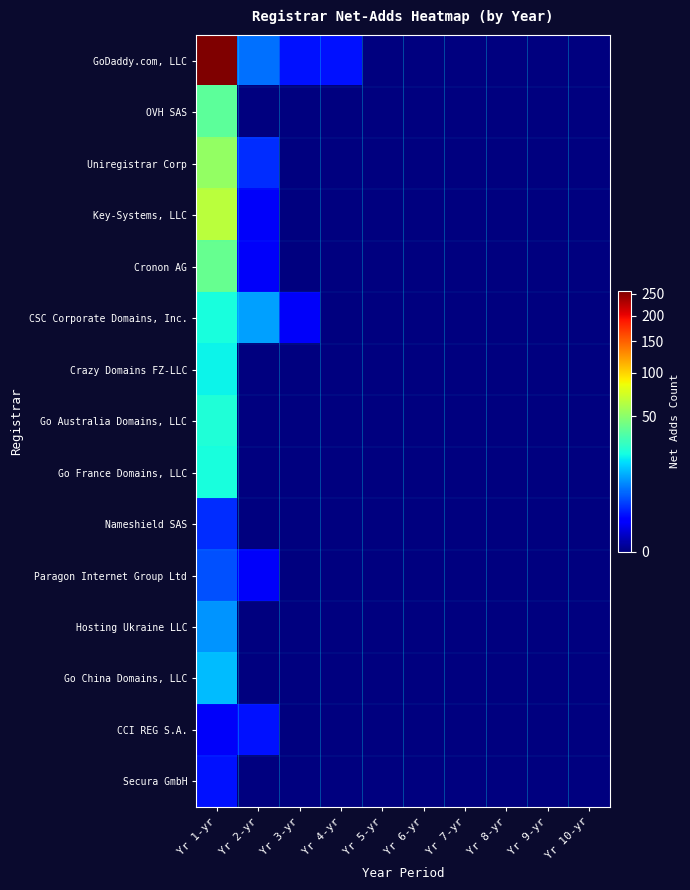

Which has a higher value, Yr 1-yr or Yr 5-yr?

Yr 1-yr